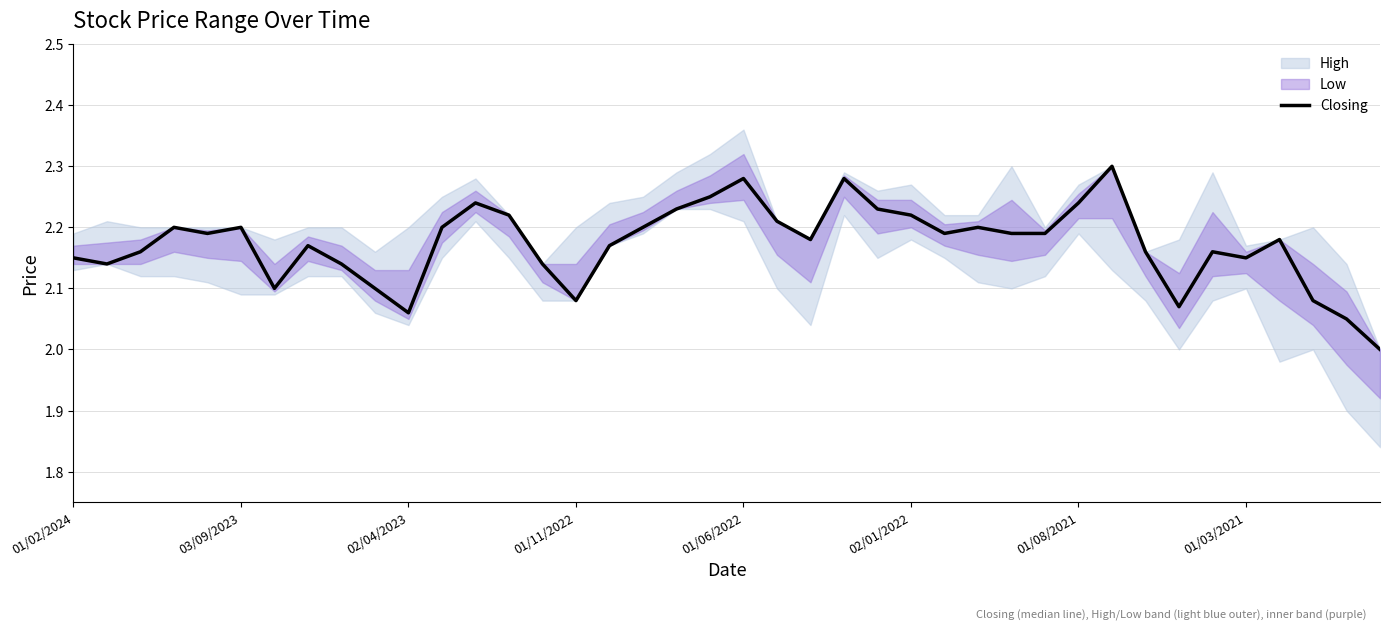

The chart shows a value of 3.3 at 36. True or false?

False